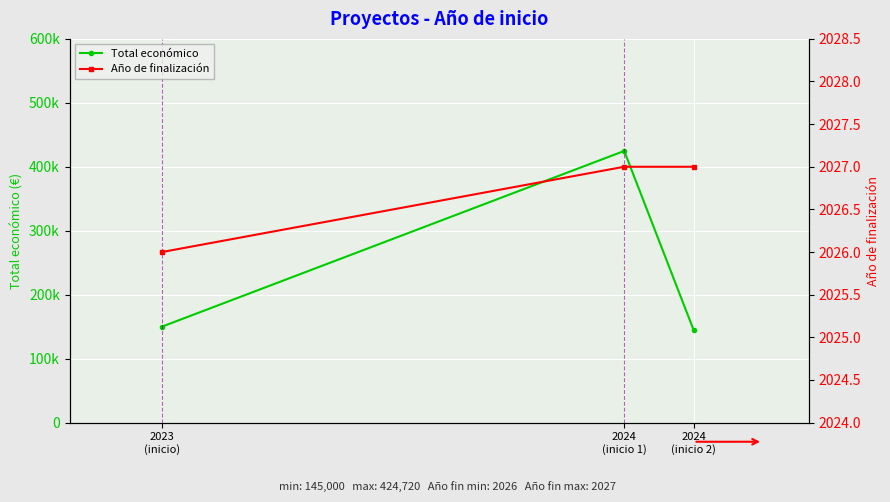

What are all the series names shown in the legend?

Total económico, Año de finalización